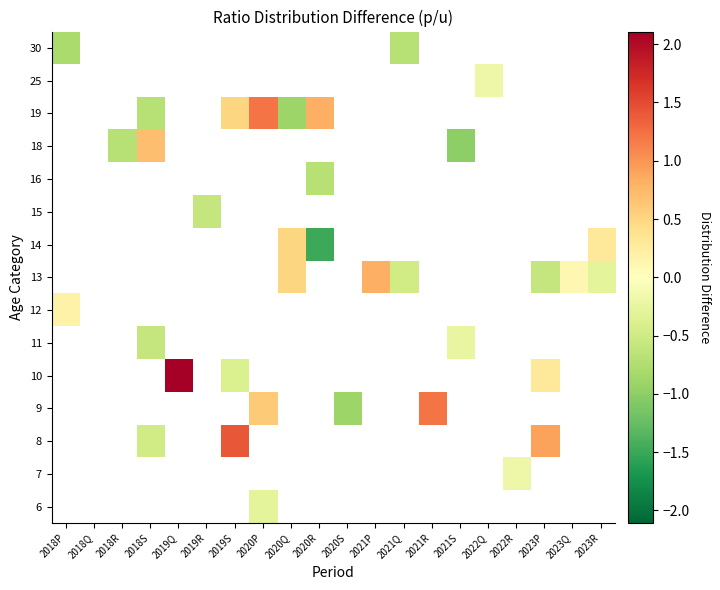

How many data points does each series have?

20